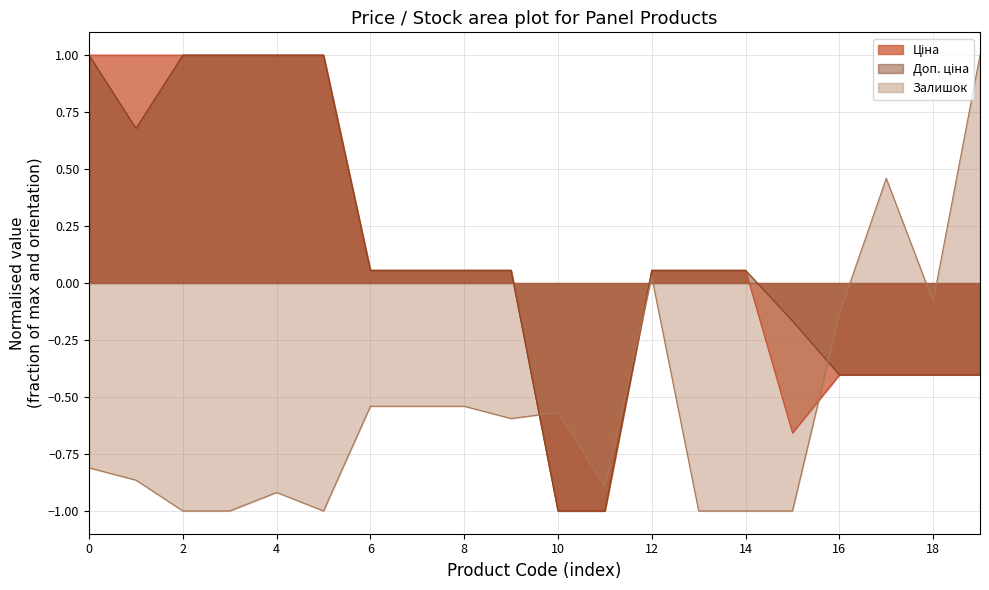

What is the highest value of the Доп. ціна series?

1.0